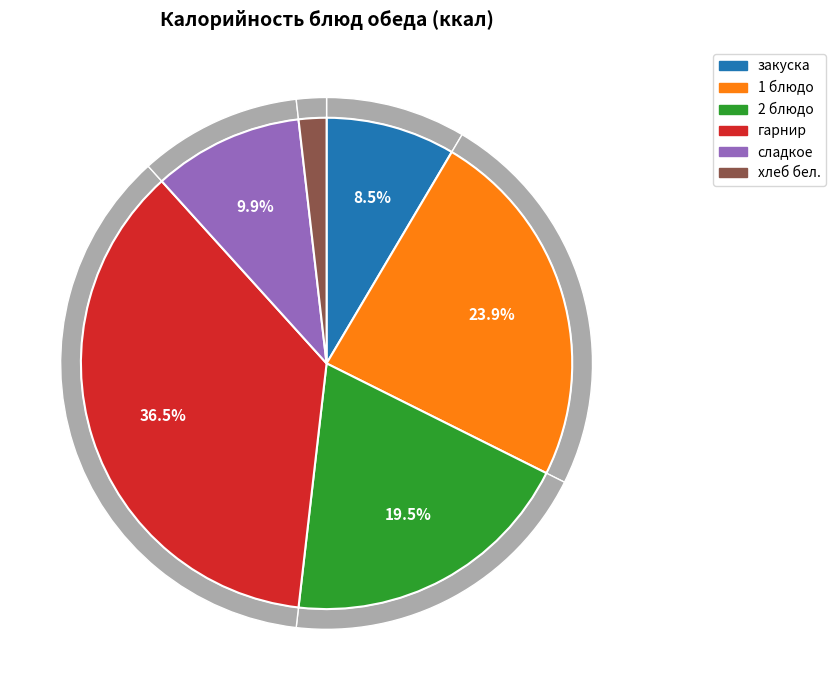

What is the ratio of the value at 2 блюдо to the value at гарнир?

0.5